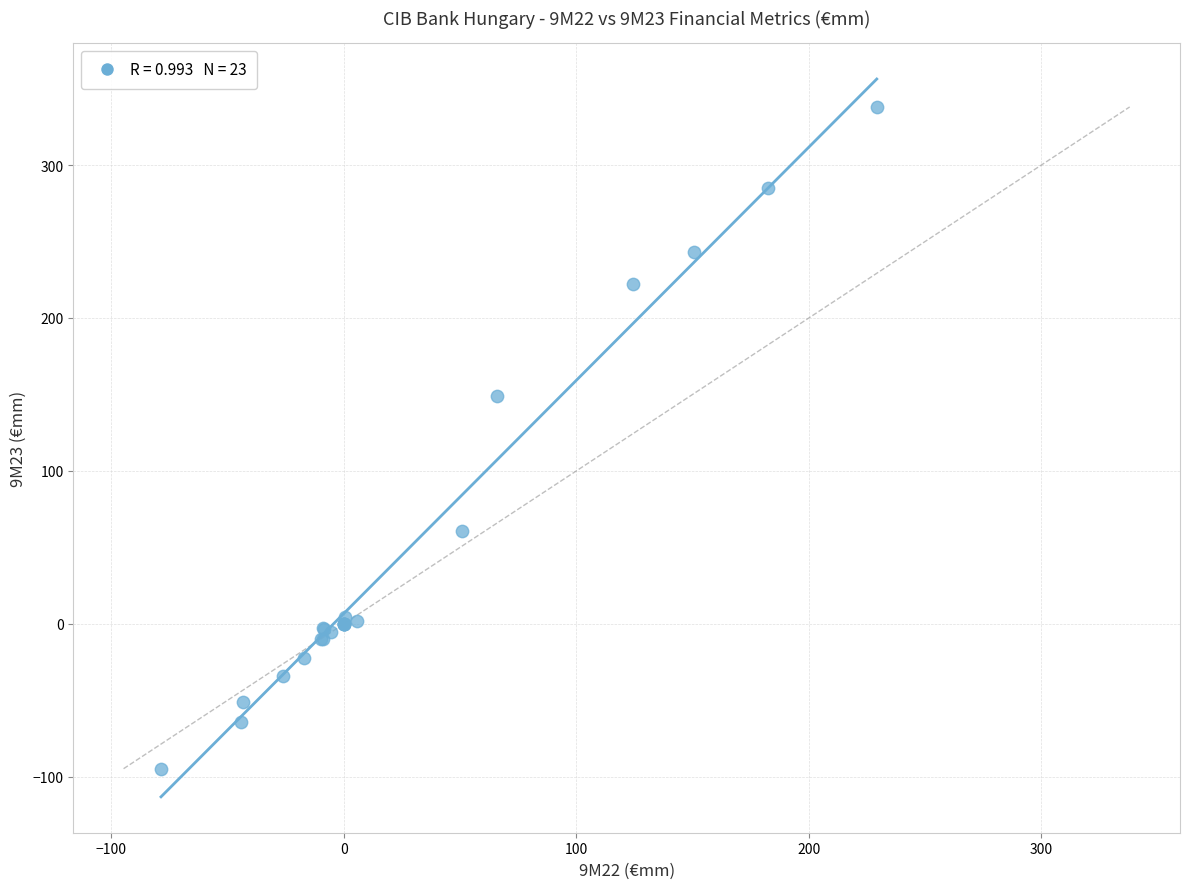

What Y value in the scatter plot is closest to 121?

148.7